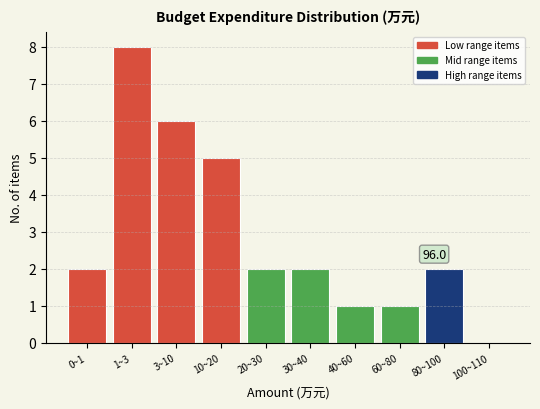

Reading right to left, transcribe all the data shown in this chart.

100~110=0	80~100=2	60~80=1	40~60=1	30~40=2	20~30=2	10~20=5	3~10=6	1~3=8	0~1=2